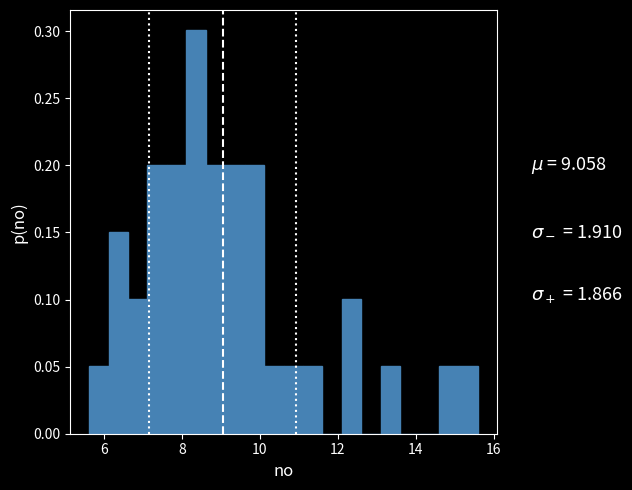

Read against the x-axis, roughly where is the centre of the tallest bar?

8.4